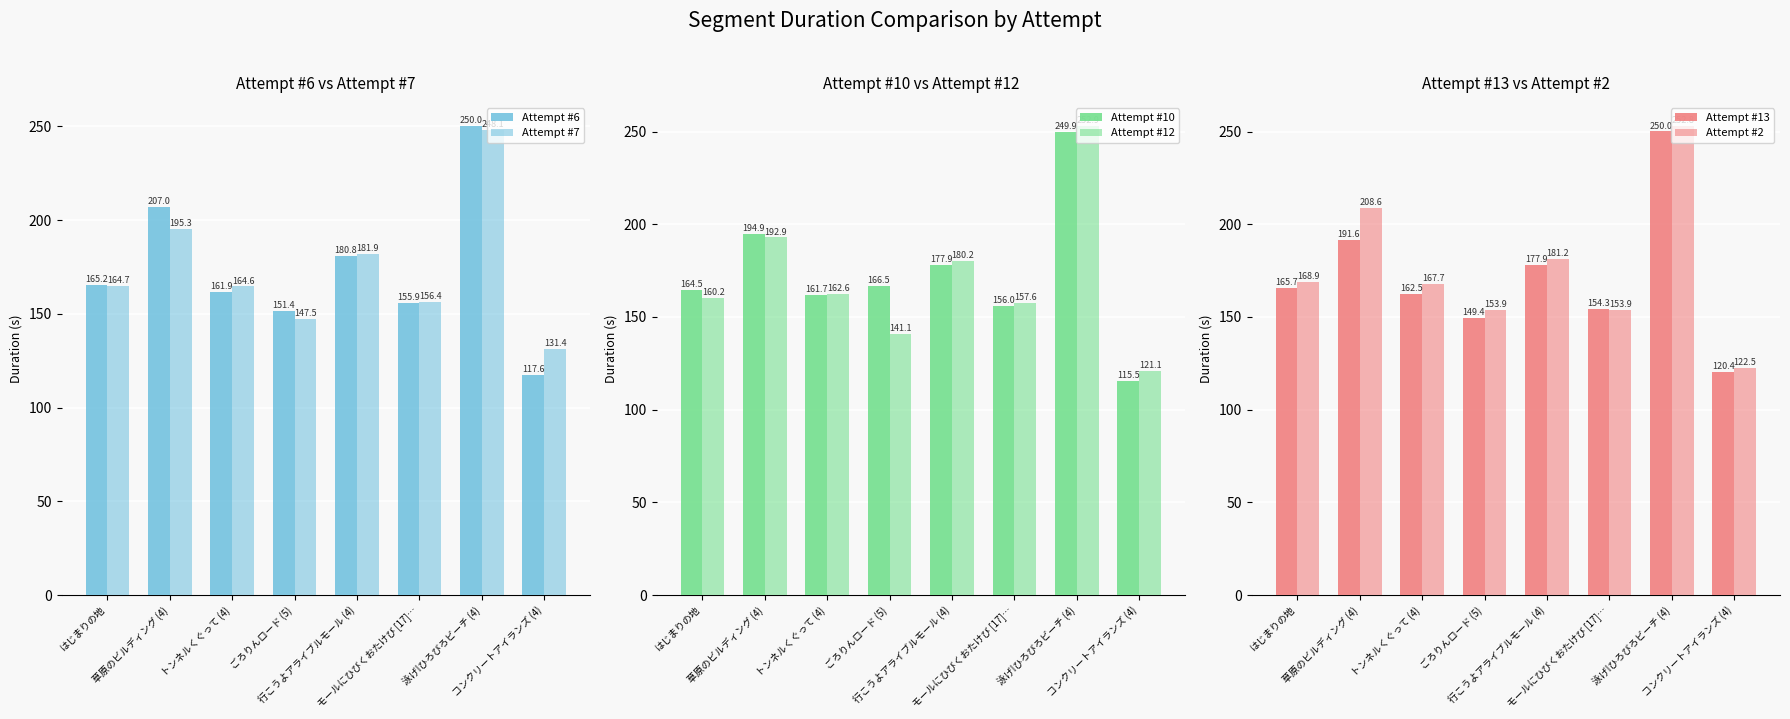

What is the difference between the second highest and minimum values in the Attempt #13 series?

71.2